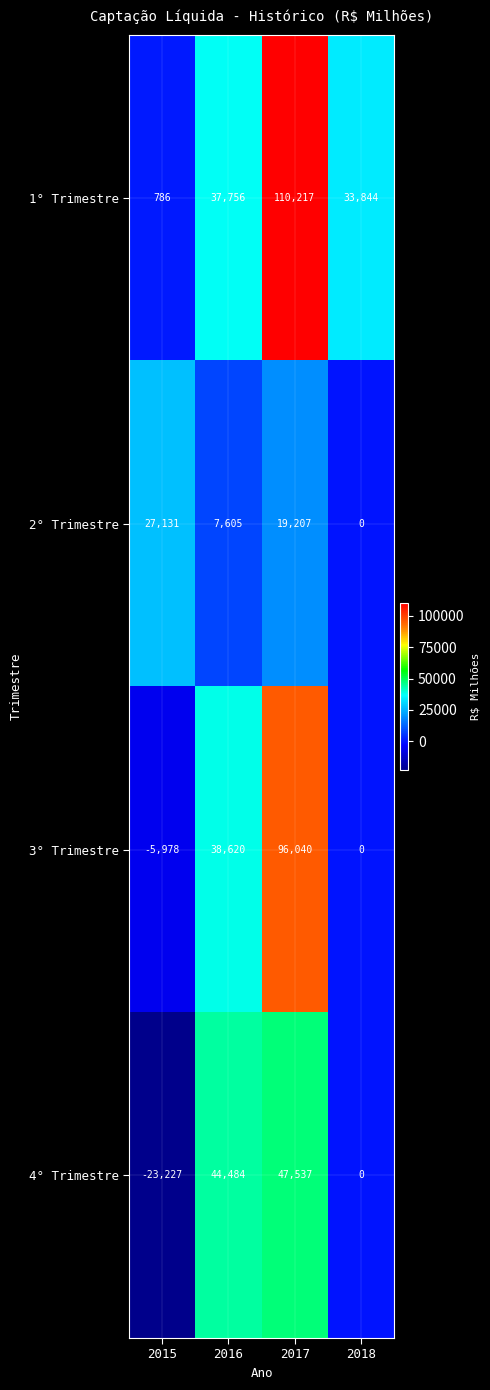

What is the difference between the maximum and minimum values in the 2° Trimestre series?

27131